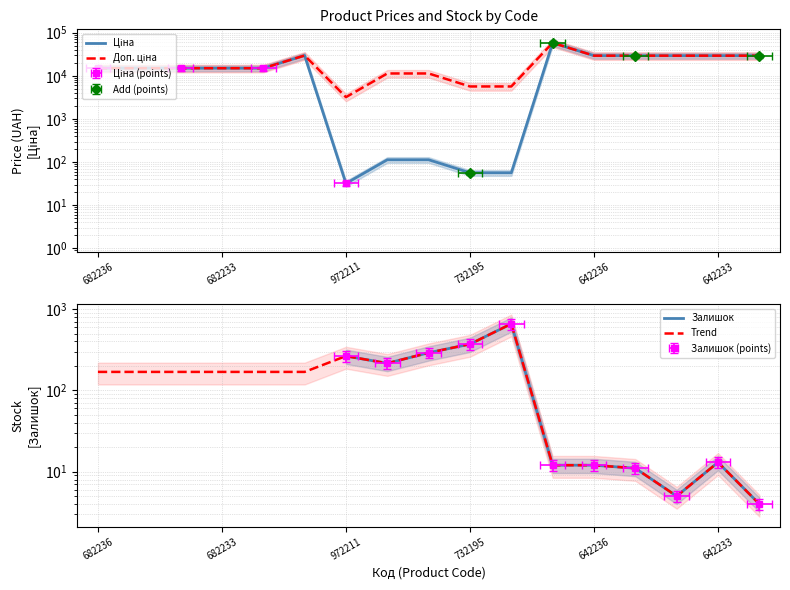

True or false: Доп. ціна and Залишок intersect in this chart.

False